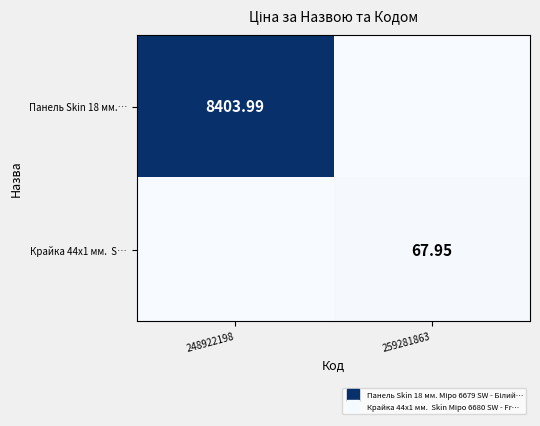

Which series has the largest range (max minus min)?

Панель Skin 18 мм.…